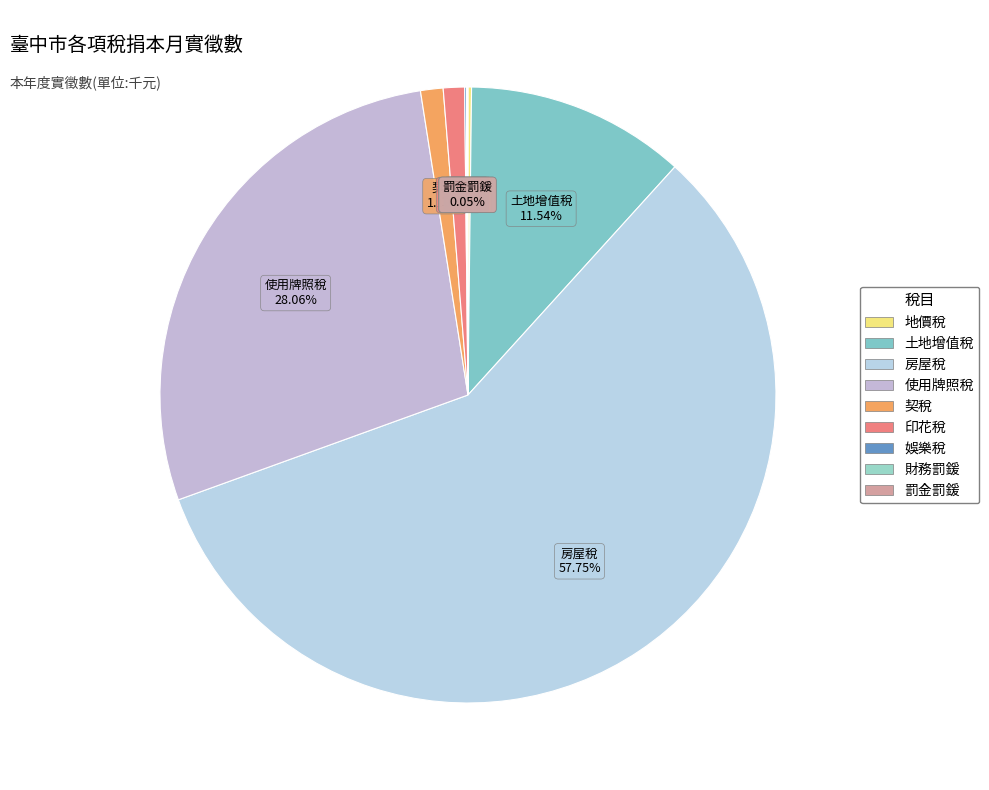

What is the majority slice?

房屋稅